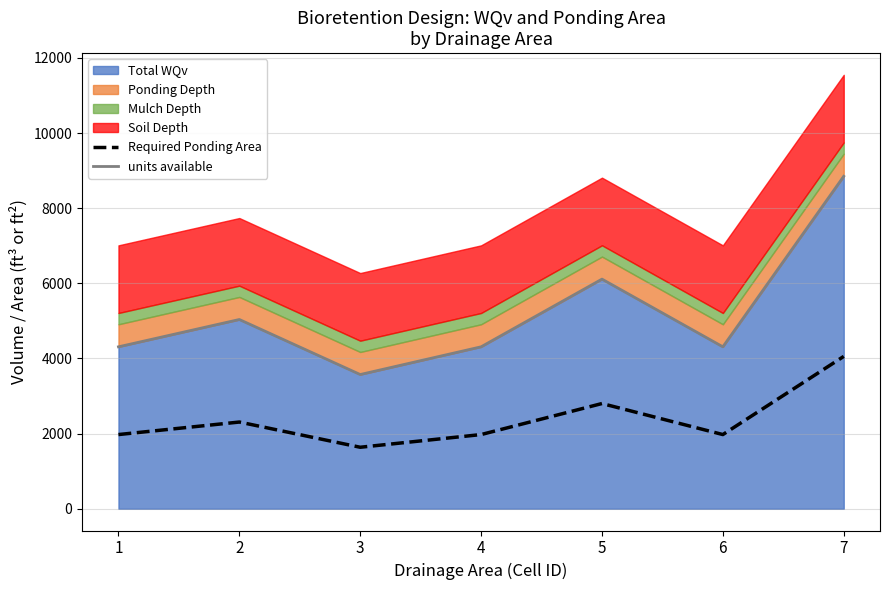

How many lines are shown in the chart?

2